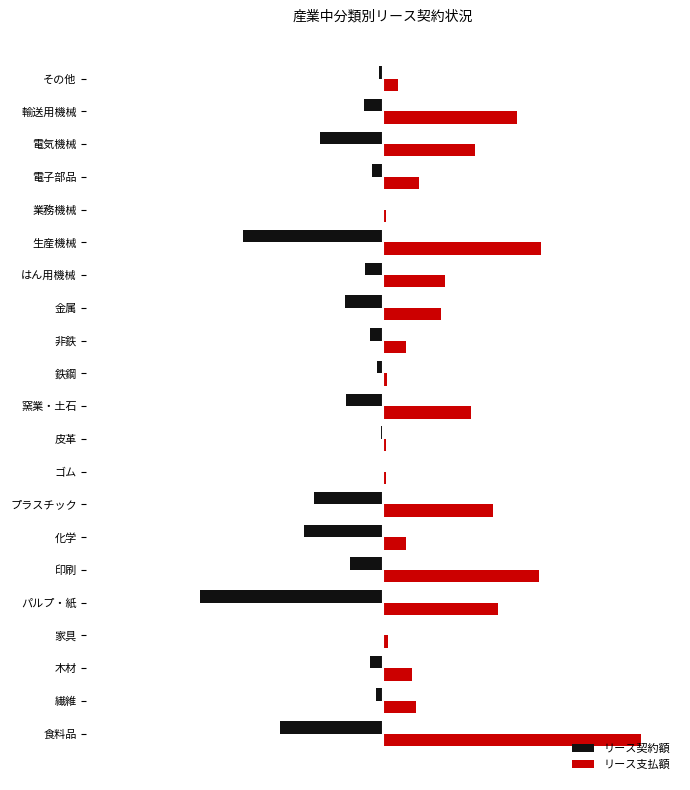

What are all the series names shown in the legend?

リース契約額, リース支払額